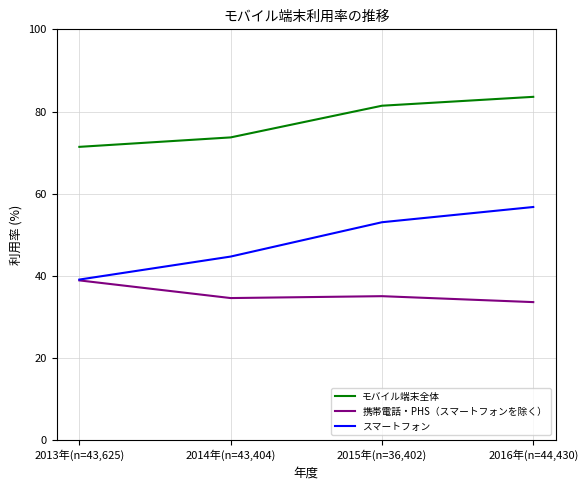

How many lines are shown in the chart?

3